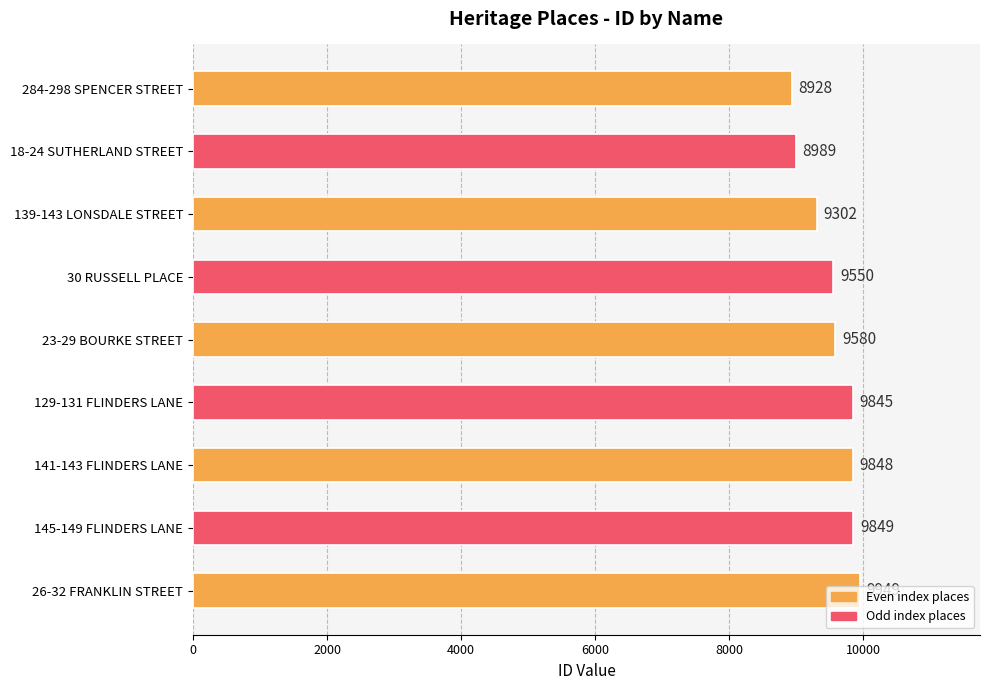

The chart shows a value of 9302 at 139-143 LONSDALE STREET. True or false?

True